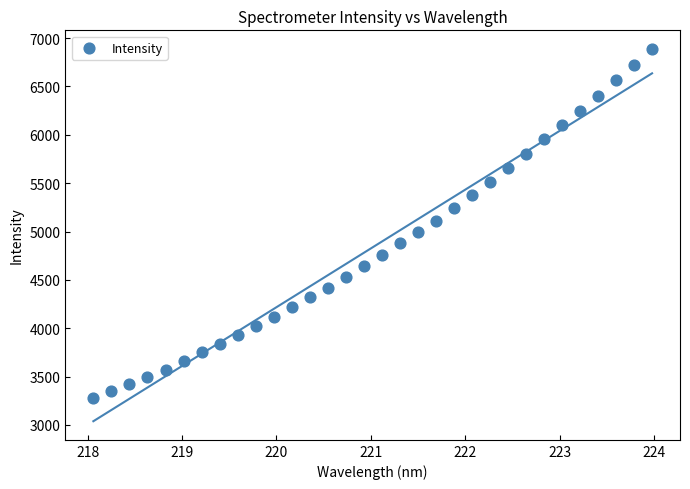

What is the range of Y values (max minus min)?

3606.9